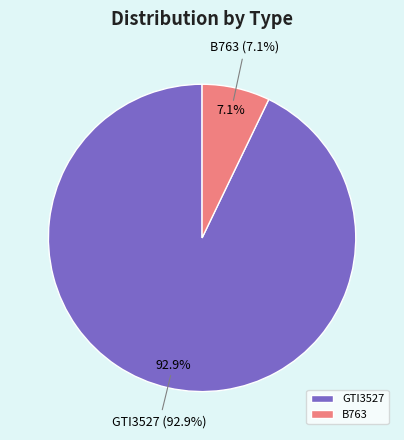

How many slices are in this pie chart?

2